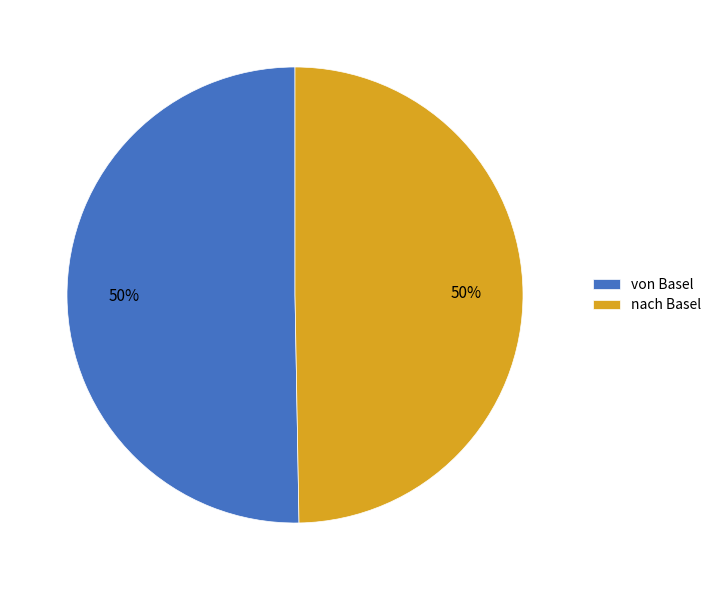

Is the sum of nach Basel and von Basel greater than half?

Yes